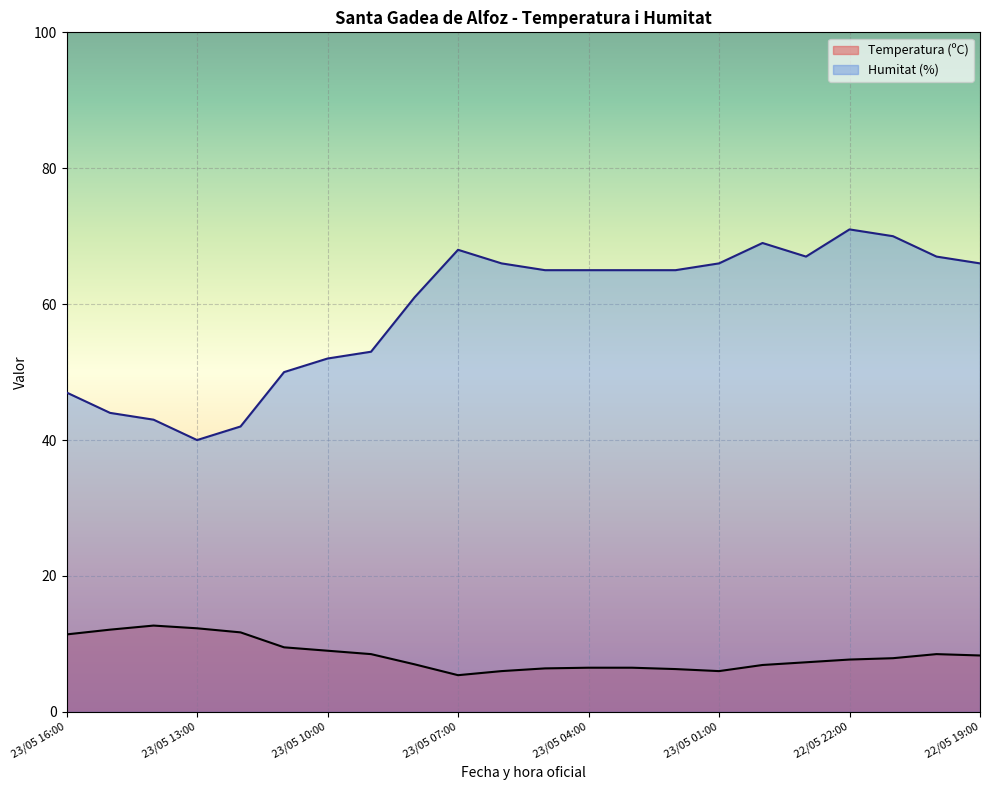

True or false: Humitat (%) and Temperatura (ºC) cross at least once.

False